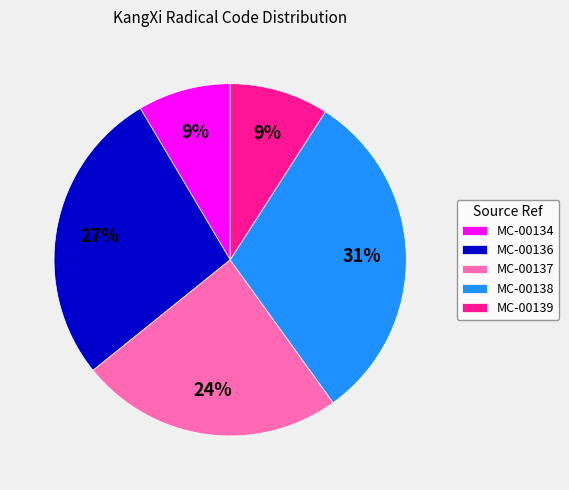

Count the number of slices in the pie.

5